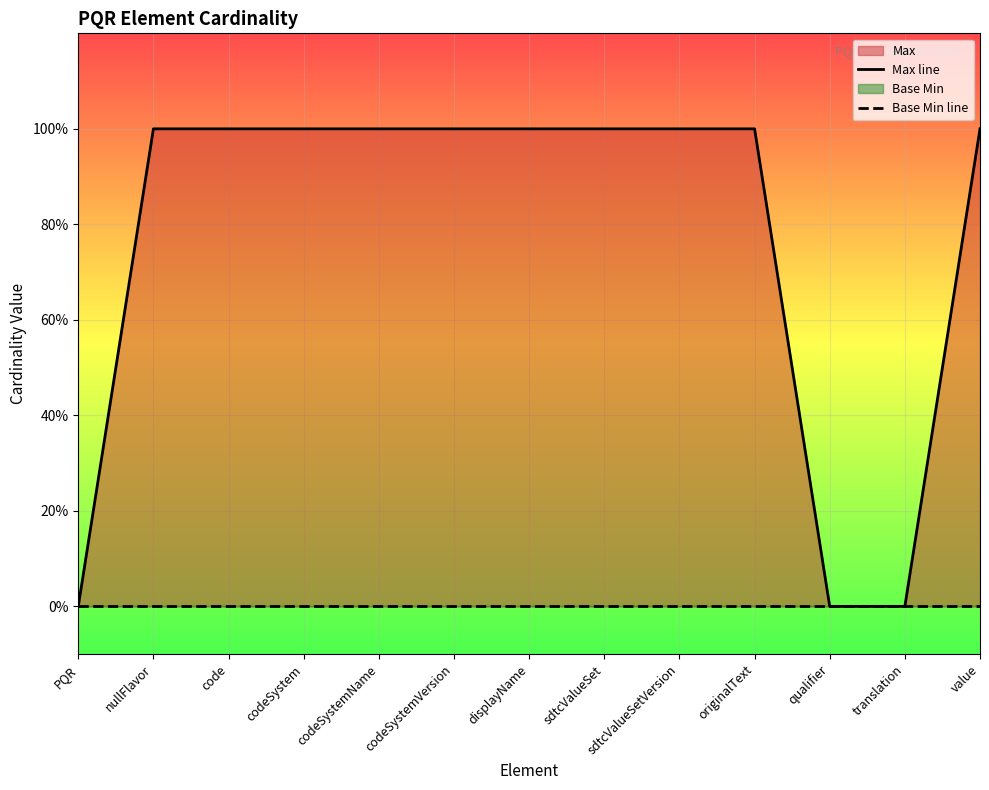

Where is Max line nearest to the value 0?

PQR